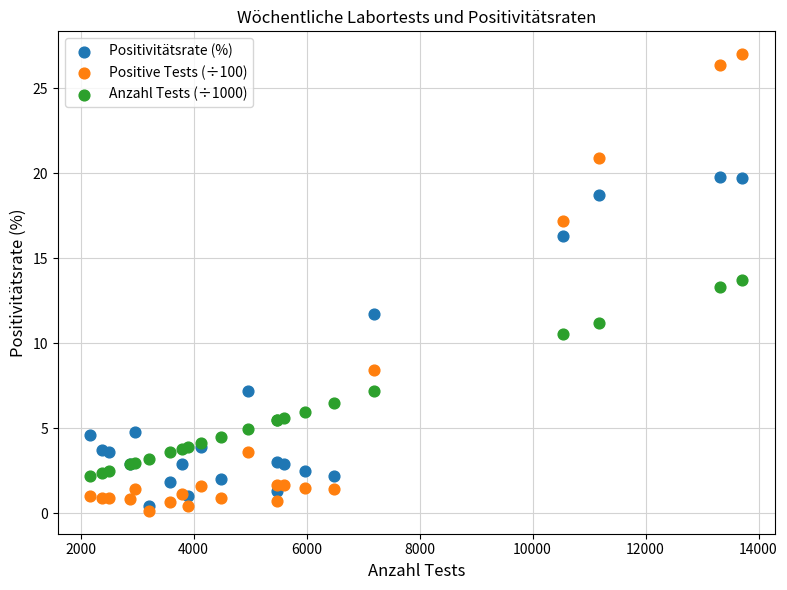

Which series contains the highest Y value?

Positive Tests (÷100)